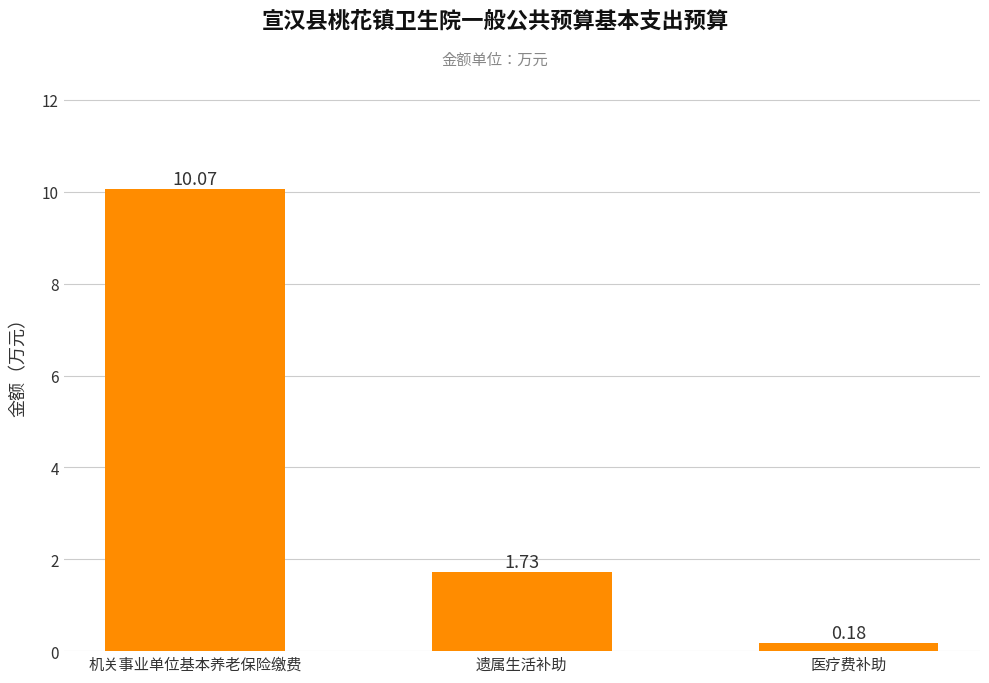

Does the chart contain stacked bars?

No